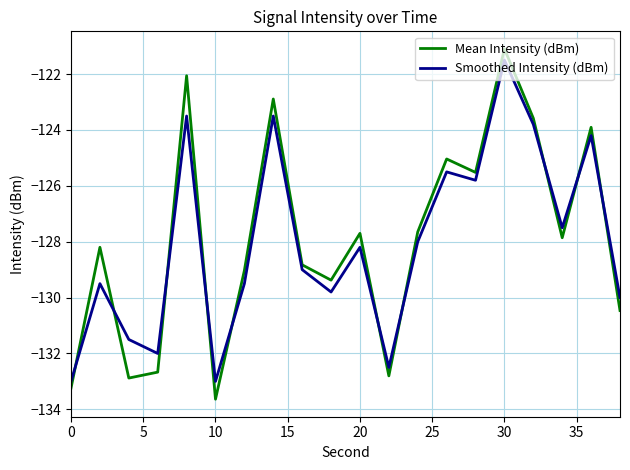

True or false: Mean Intensity (dBm) and Smoothed Intensity (dBm) cross at least once.

True